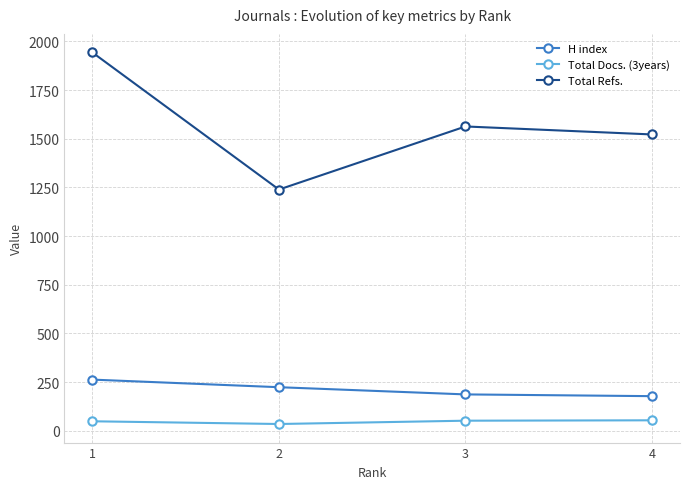

What is the highest value of the Total Docs. (3years) series?

54